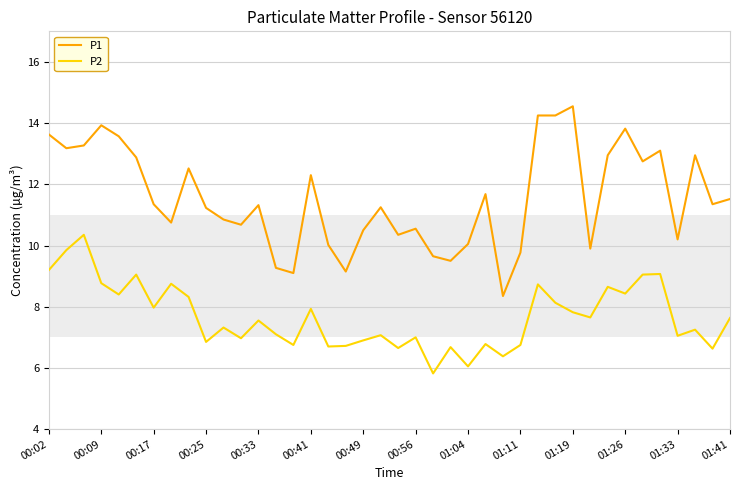

What is the smallest value displayed?

5.8